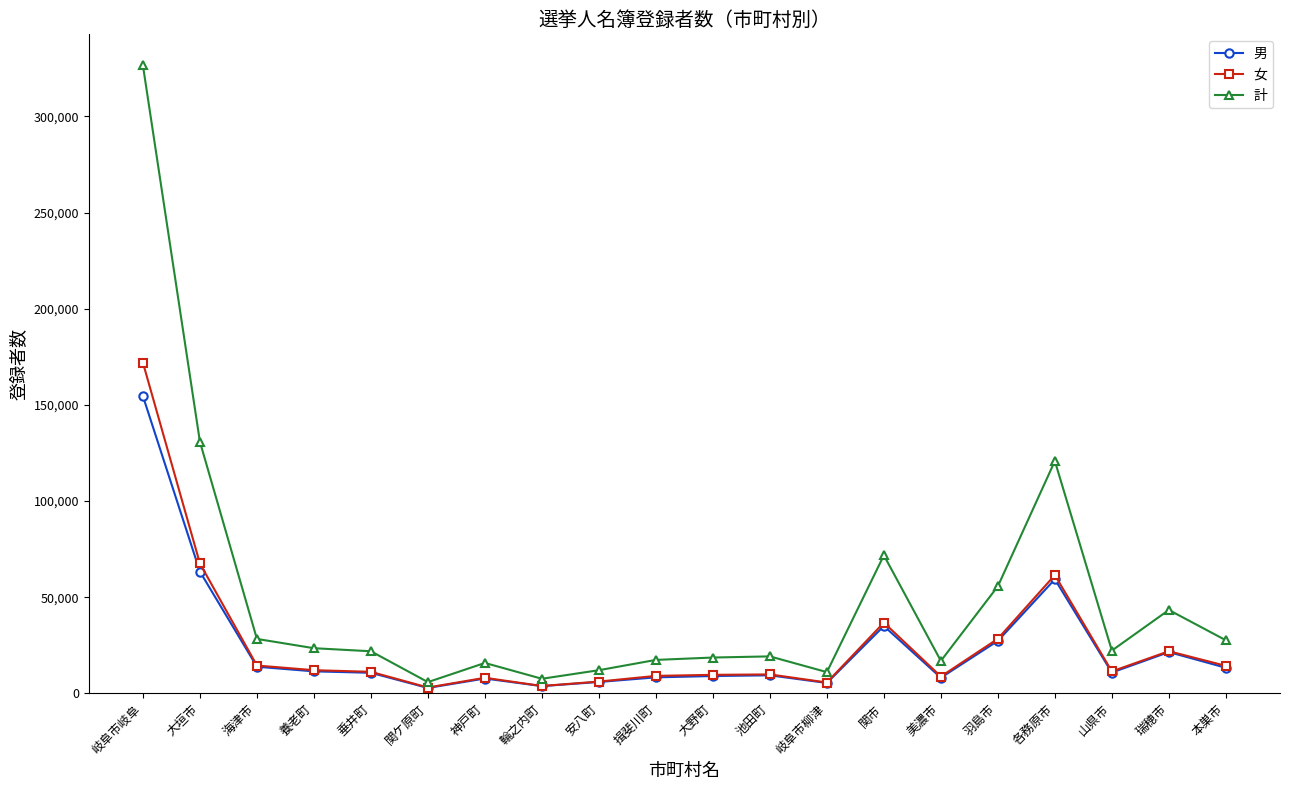

What is the label of the 2nd point from the left?

大垣市